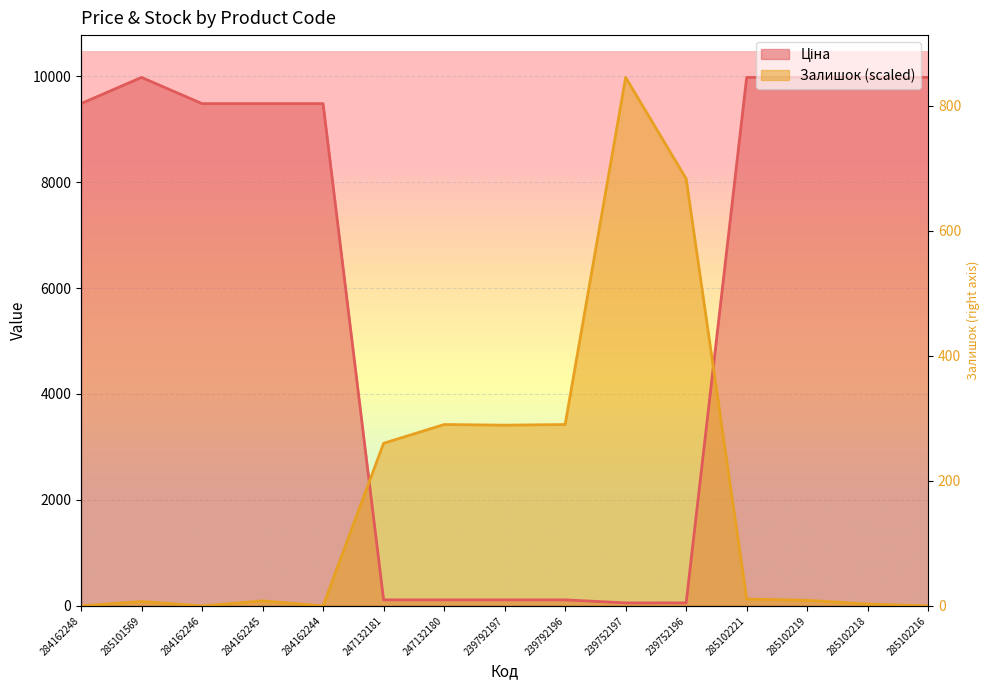

What is the difference between the highest and lowest values at 285102216?

9975.0